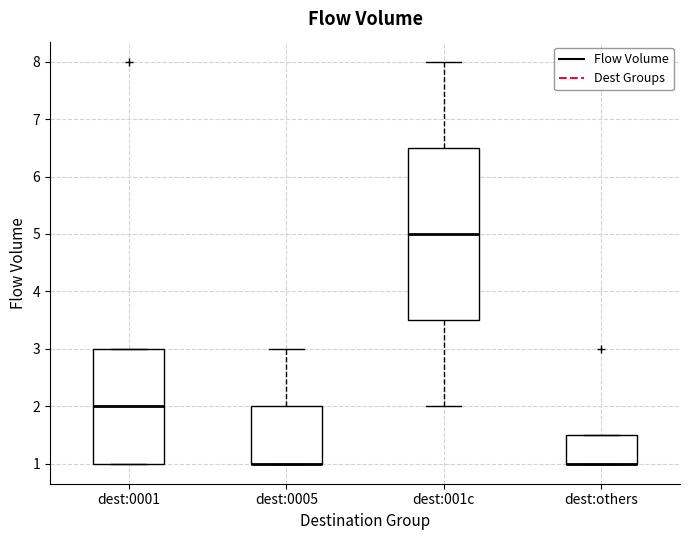

Reading left to right, transcribe this box plot: for each box, give where its median line is, the range the box spans, and where its two whiskers end, as read against the y-axis. The values are not printed on the chart, so give them approximately, as read against the axis.

dest:0001: median 2.0, box 1.0 to 3.0, whiskers 1.0 to 3.0
dest:0005: median 1.0 (drawn on the box's lower edge), box 1.0 to 2.0, whiskers 1.0 to 3.0
dest:001c: median 5.0, box 3.5 to 6.5, whiskers 2.0 to 8.0
dest:others: median 1.0 (drawn on the box's lower edge), box 1.0 to 1.5, whiskers 1.0 to 1.5